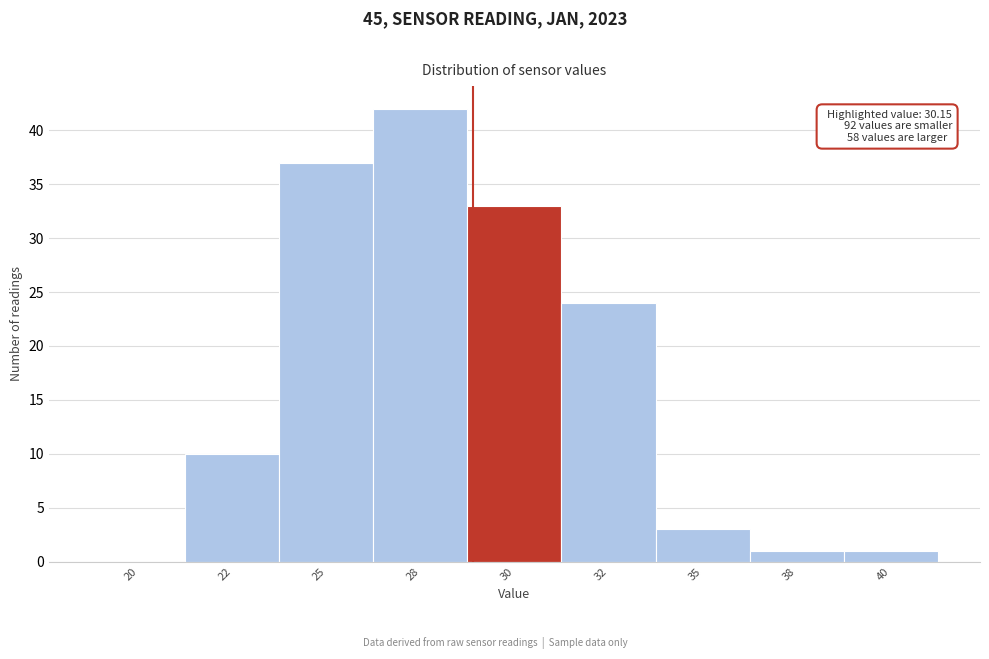

Reading left to right, transcribe all the data shown in this chart.

20=0	22=10	25=37	28=42	30=33	32=24	35=3	38=1	40=1